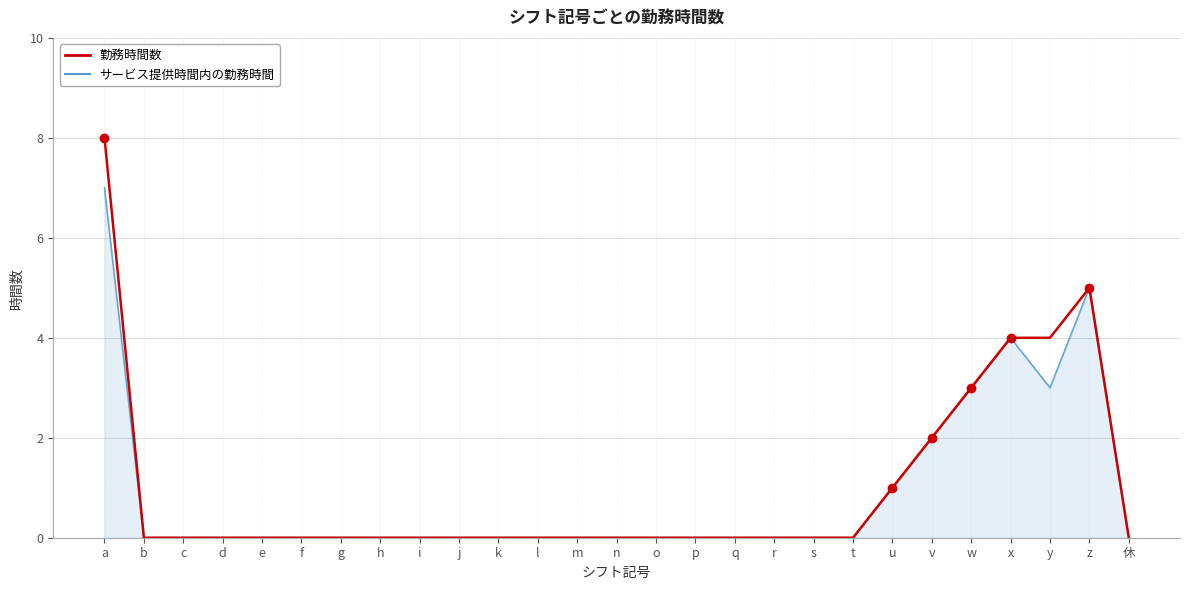

The サービス提供時間内の勤務時間 series shows 0 at d. True or false?

True